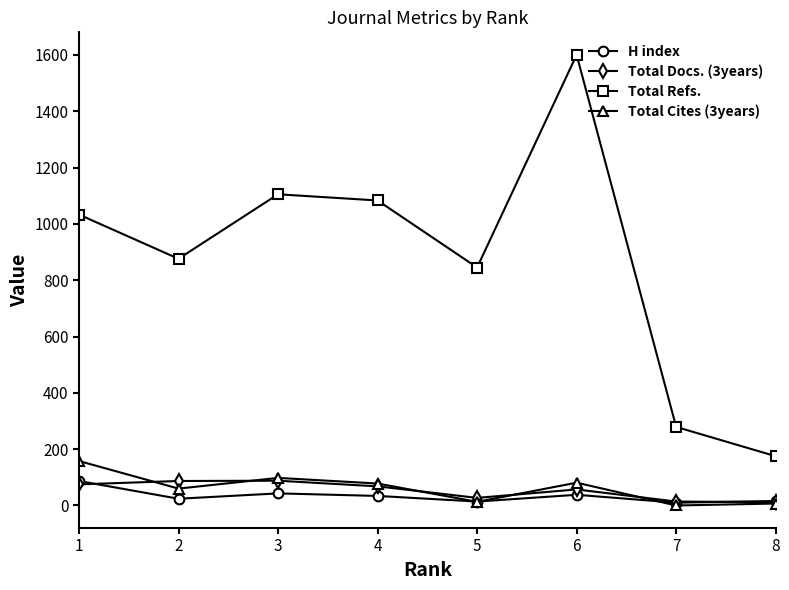

True or false: Total Cites (3years) has more than 0 points higher than both neighbors.

True